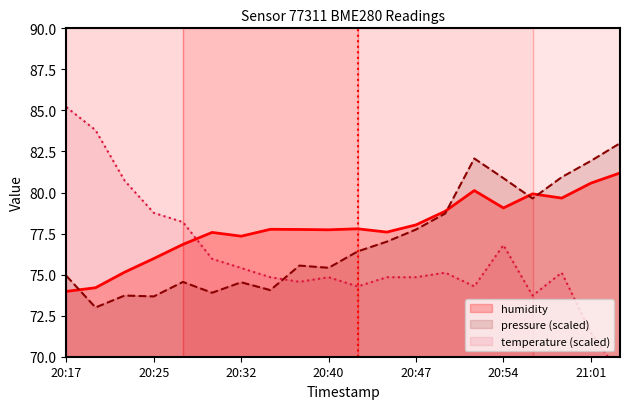

What is the label of the 8th point from the left?

20:35